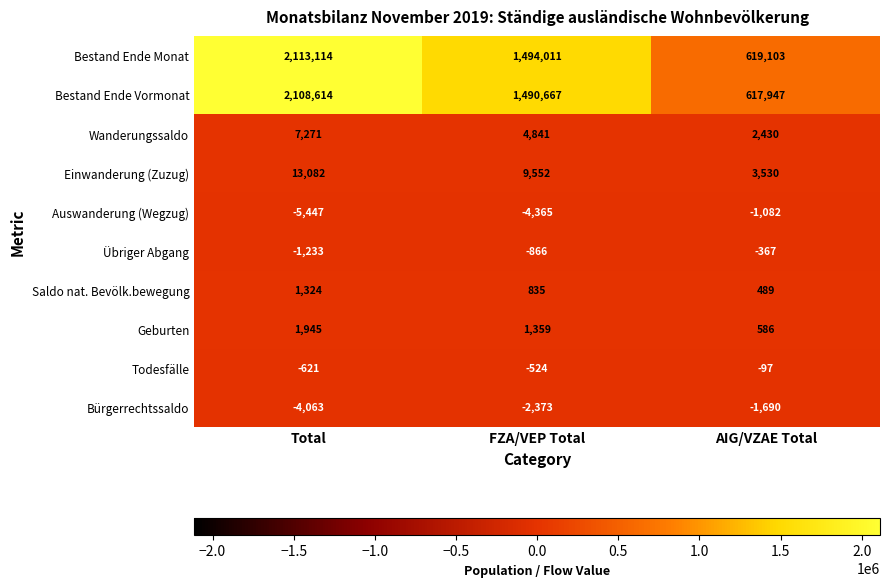

Reading left to right, what are all the values shown in this chart?

Bestand Ende Monat: Total=2113114	FZA/VEP Total=1494011	AIG/VZAE Total=619103
Bestand Ende Vormonat: Total=2108614	FZA/VEP Total=1490667	AIG/VZAE Total=617947
Wanderungssaldo: Total=7271	FZA/VEP Total=4841	AIG/VZAE Total=2430
Einwanderung (Zuzug): Total=13082	FZA/VEP Total=9552	AIG/VZAE Total=3530
Auswanderung (Wegzug): Total=-5447	FZA/VEP Total=-4365	AIG/VZAE Total=-1082
Übriger Abgang: Total=-1233	FZA/VEP Total=-866	AIG/VZAE Total=-367
Saldo nat. Bevölk.bewegung: Total=1324	FZA/VEP Total=835	AIG/VZAE Total=489
Geburten: Total=1945	FZA/VEP Total=1359	AIG/VZAE Total=586
Todesfälle: Total=-621	FZA/VEP Total=-524	AIG/VZAE Total=-97
Bürgerrechtssaldo: Total=-4063	FZA/VEP Total=-2373	AIG/VZAE Total=-1690